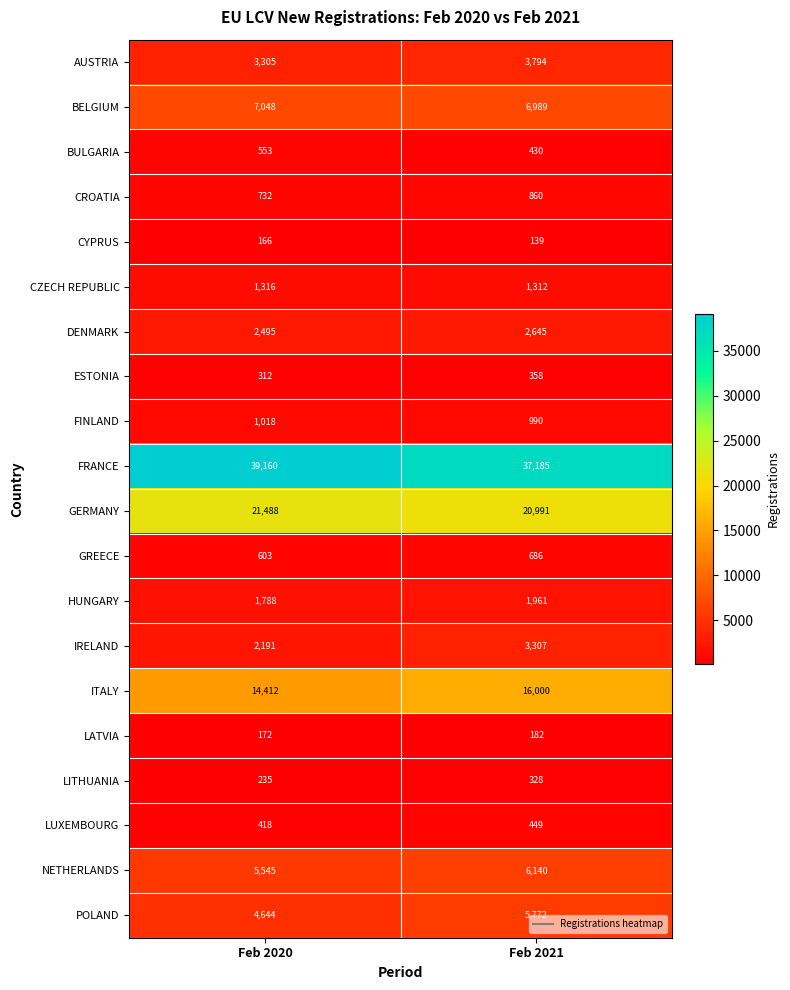

What is the difference between the DENMARK values at Feb 2021 and Feb 2020?

150